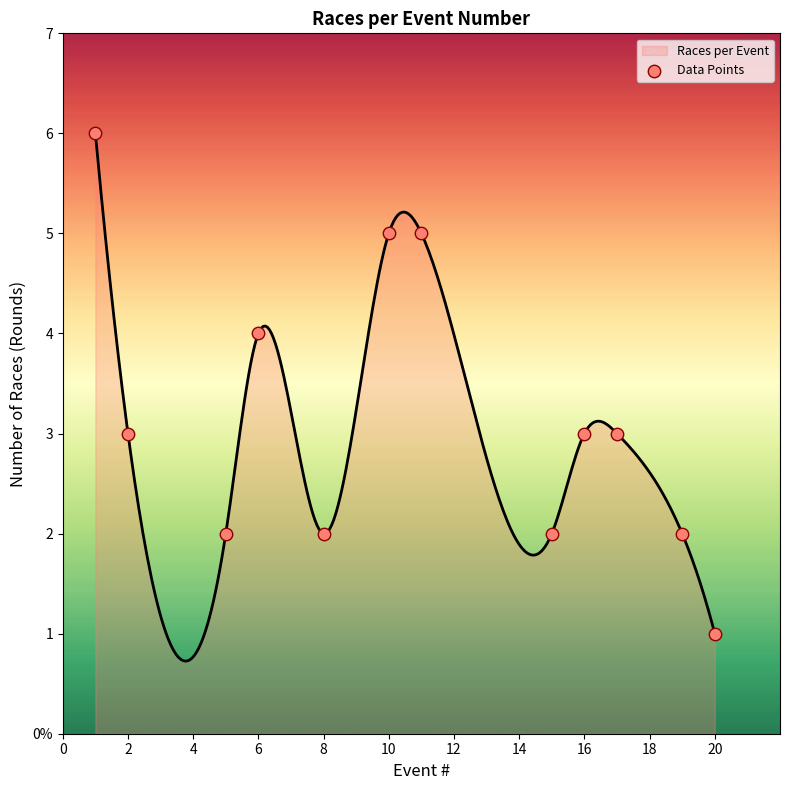

Between 6 and 1, which is larger?

1